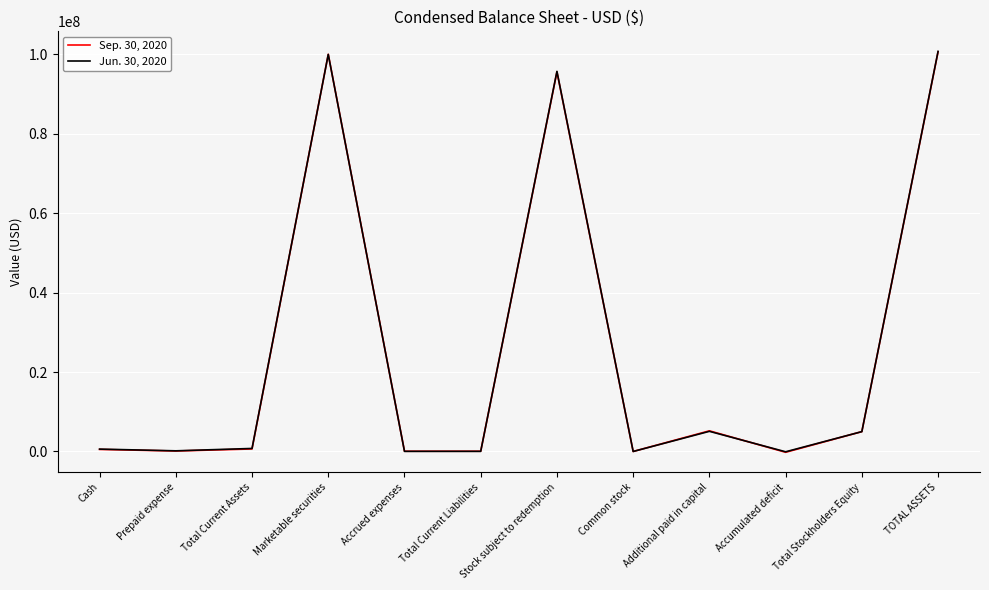

What is the average value of the Jun. 30, 2020 series?

25676669